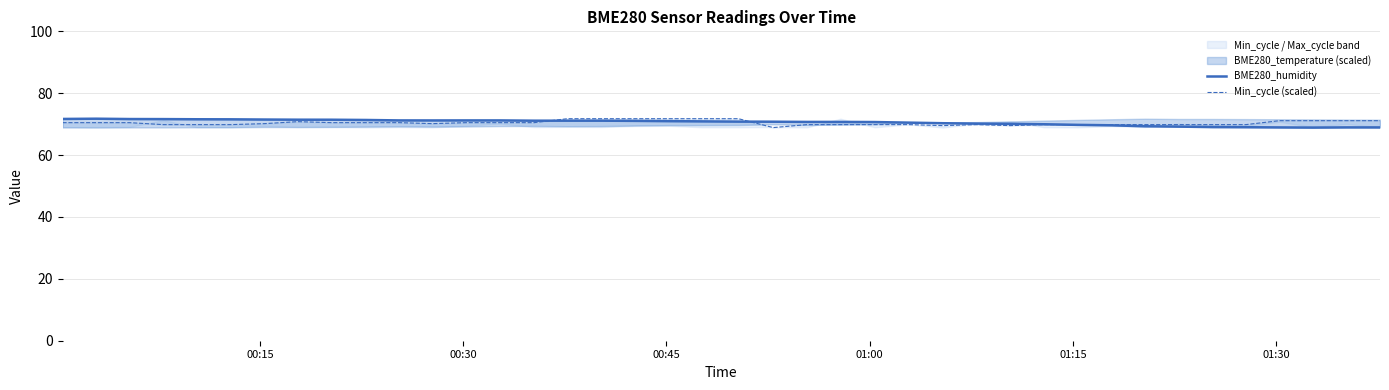

How many interior local peaks does the Min_cycle (scaled) series have?

2